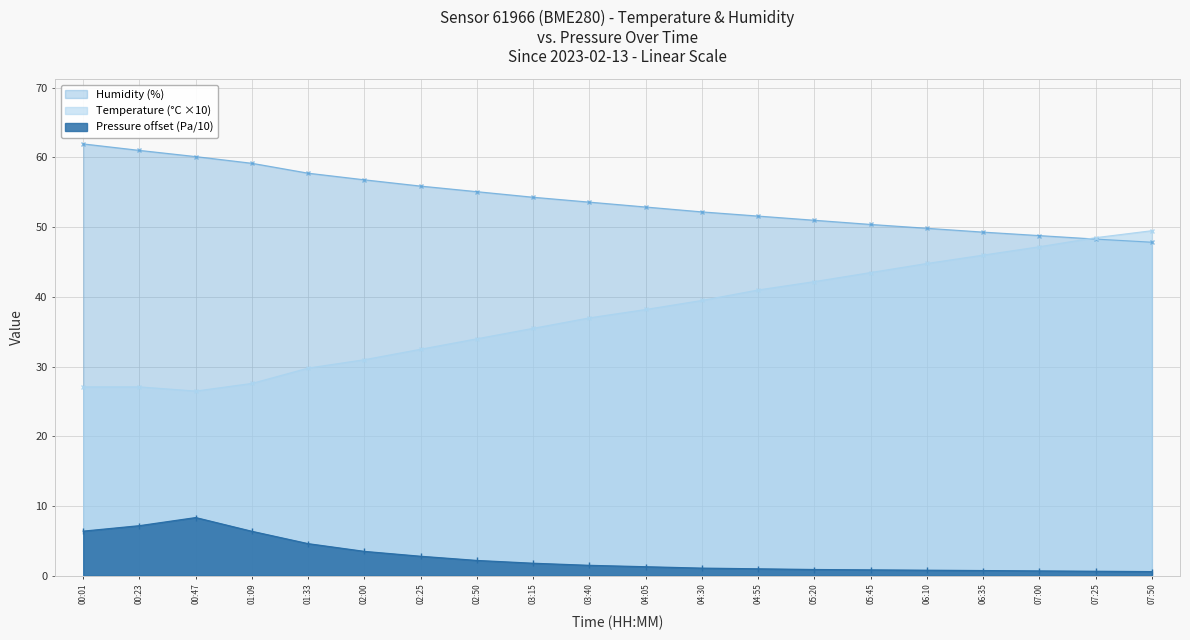

What is the value of the Temperature point at the 13th from the left?

41.0